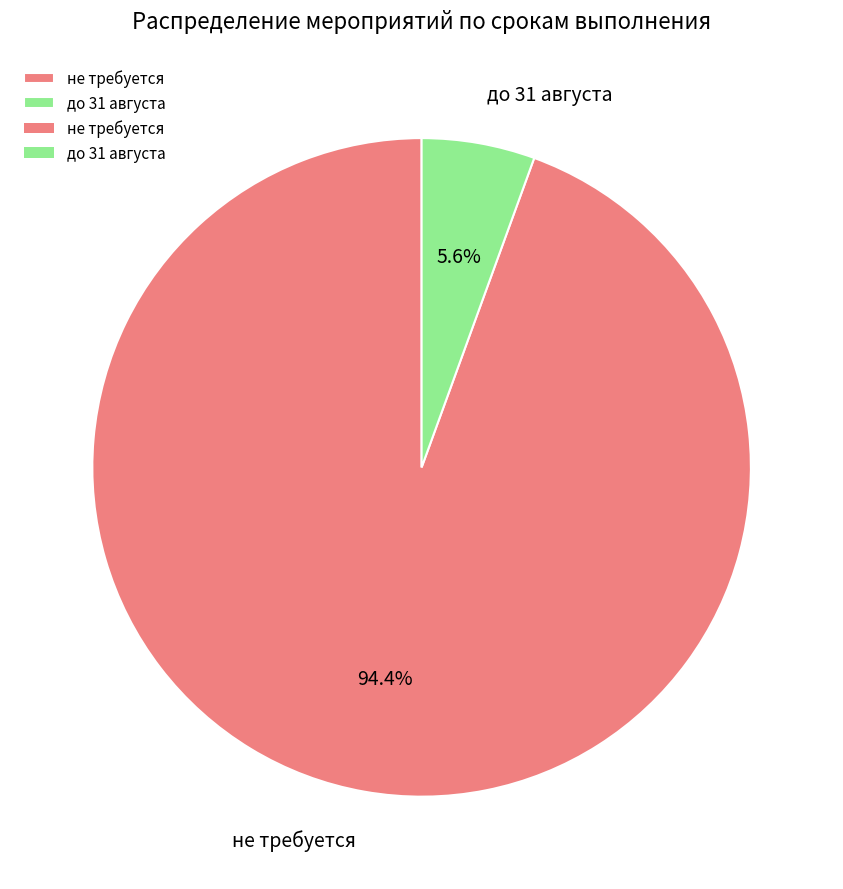

What percentage is the не требуется slice, to the nearest percent?

94%